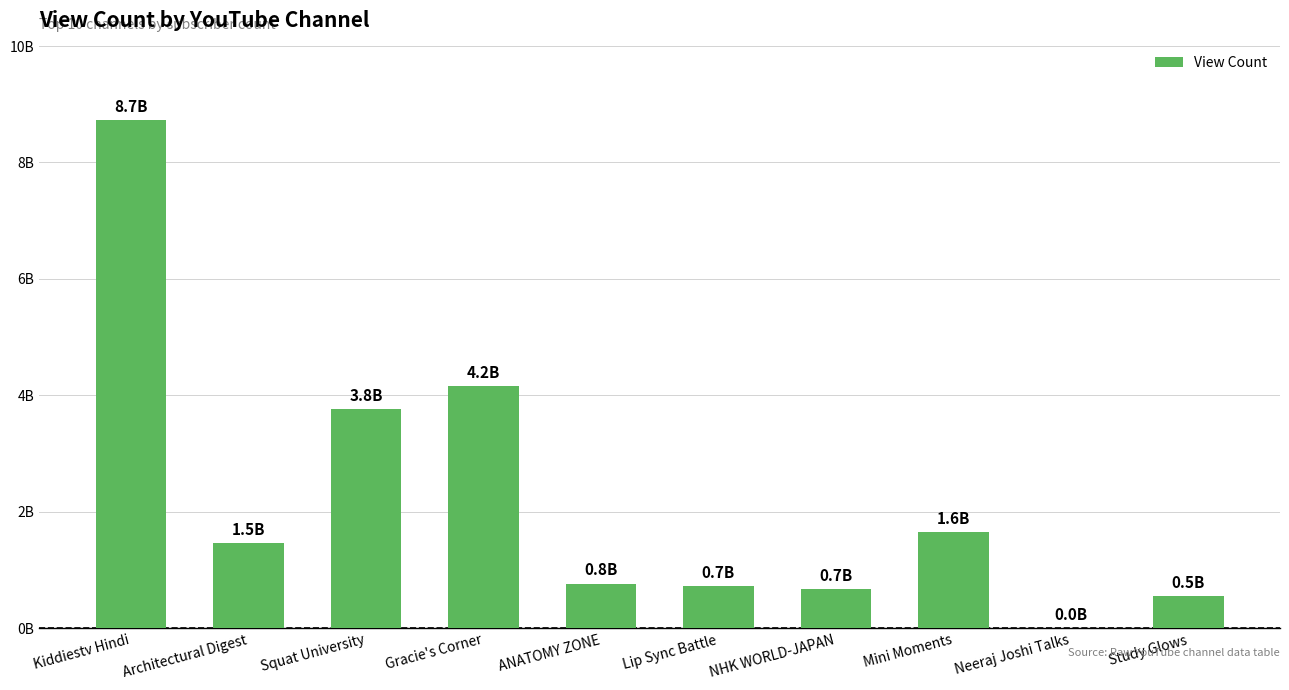

What is the value of the 9th bar from the left?

8804453